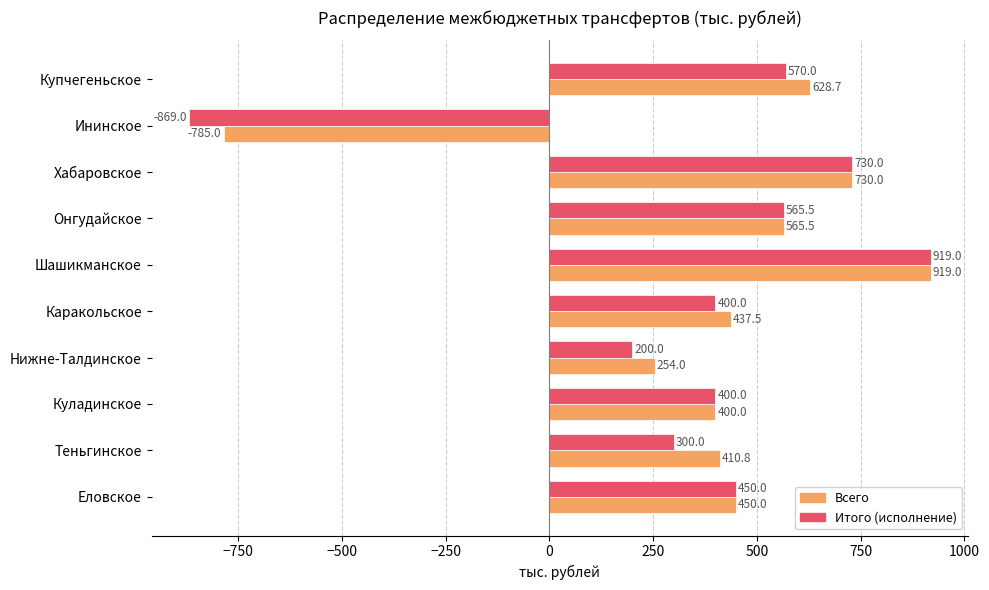

Where is Всего nearest to the value 67?

Нижне-Талдинское